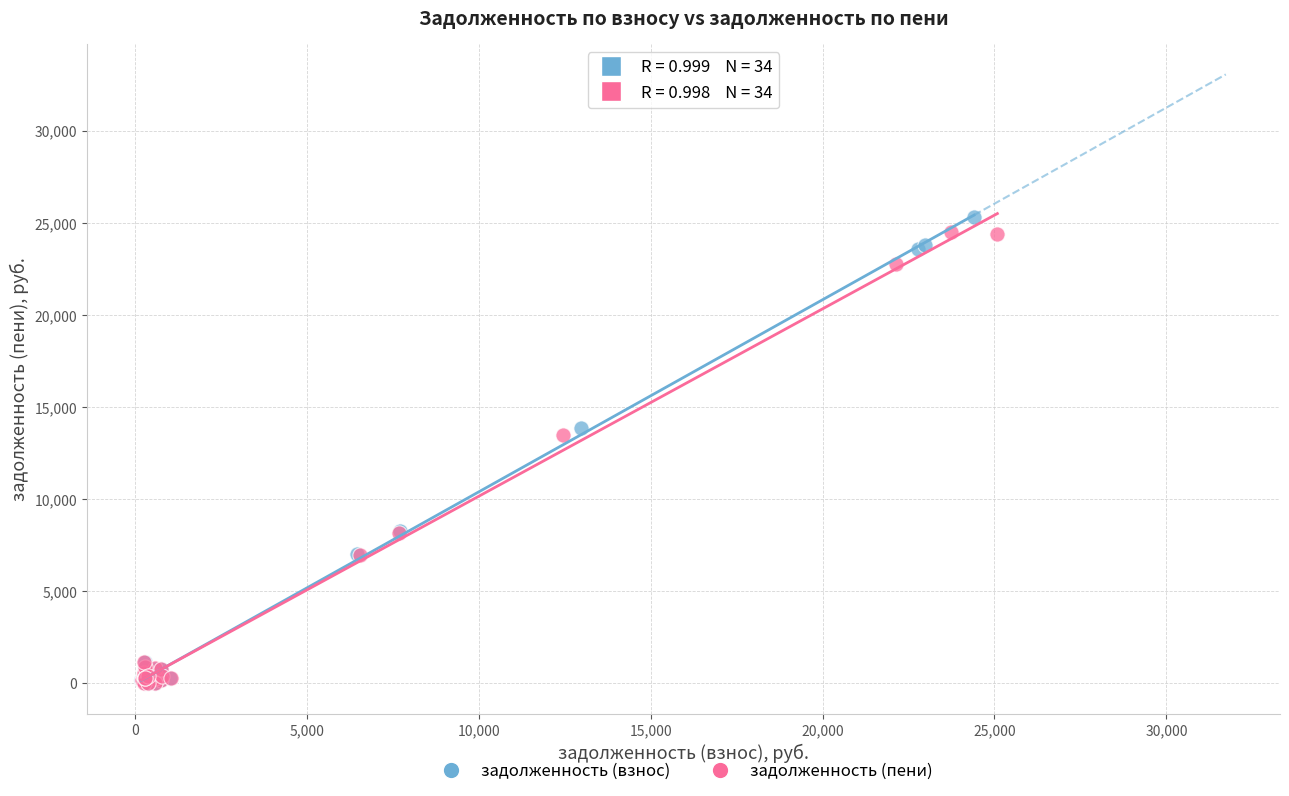

Which series has the widest spread of Y values?

задолженность (взнос)